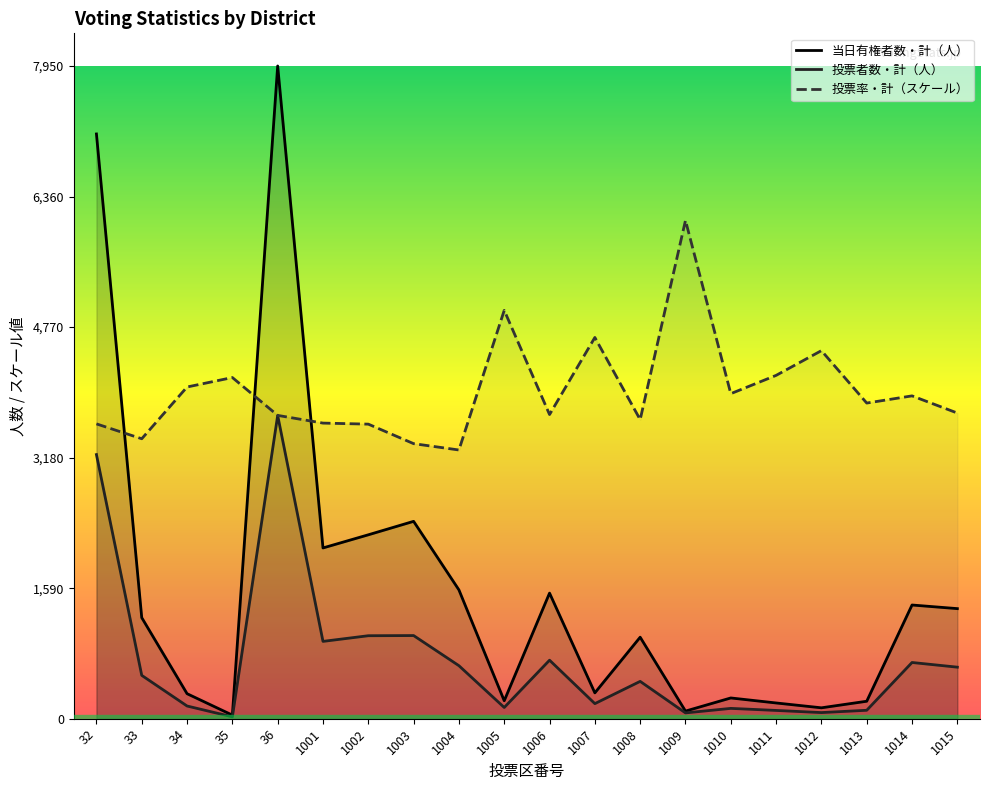

What is the difference between the maximum and minimum values in the 当日有権者数・計（人） series?

7906.0